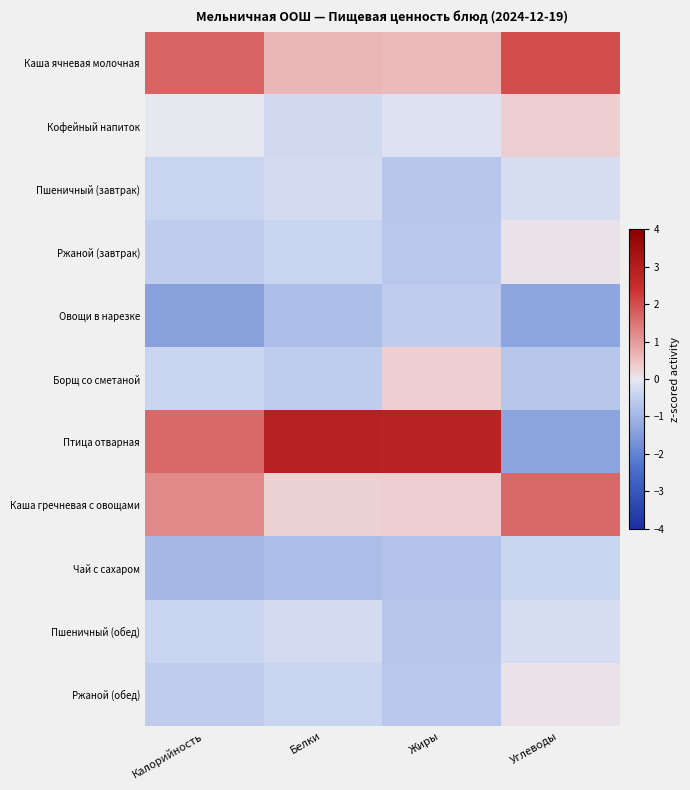

Reading left to right, extract all data points from this chart.

Каша ячневая молочная: Калорийность=1.7	Белки=0.6	Жиры=0.6	Углеводы=2.0
Кофейный напиток: Калорийность=-0.0	Белки=-0.3	Жиры=-0.1	Углеводы=0.3
Пшеничный (завтрак): Калорийность=-0.4	Белки=-0.2	Жиры=-0.7	Углеводы=-0.2
Ржаной (завтрак): Калорийность=-0.5	Белки=-0.4	Жиры=-0.6	Углеводы=0.1
Овощи в нарезке: Калорийность=-1.4	Белки=-0.8	Жиры=-0.5	Углеводы=-1.3
Борщ со сметаной: Калорийность=-0.4	Белки=-0.5	Жиры=0.3	Углеводы=-0.7
Птица отварная: Калорийность=1.6	Белки=2.9	Жиры=2.8	Углеводы=-1.3
Каша гречневая с овощами: Калорийность=1.2	Белки=0.3	Жиры=0.3	Углеводы=1.6
Чай с сахаром: Калорийность=-0.9	Белки=-0.8	Жиры=-0.7	Углеводы=-0.4
Пшеничный (обед): Калорийность=-0.4	Белки=-0.2	Жиры=-0.7	Углеводы=-0.2
Ржаной (обед): Калорийность=-0.5	Белки=-0.4	Жиры=-0.6	Углеводы=0.1